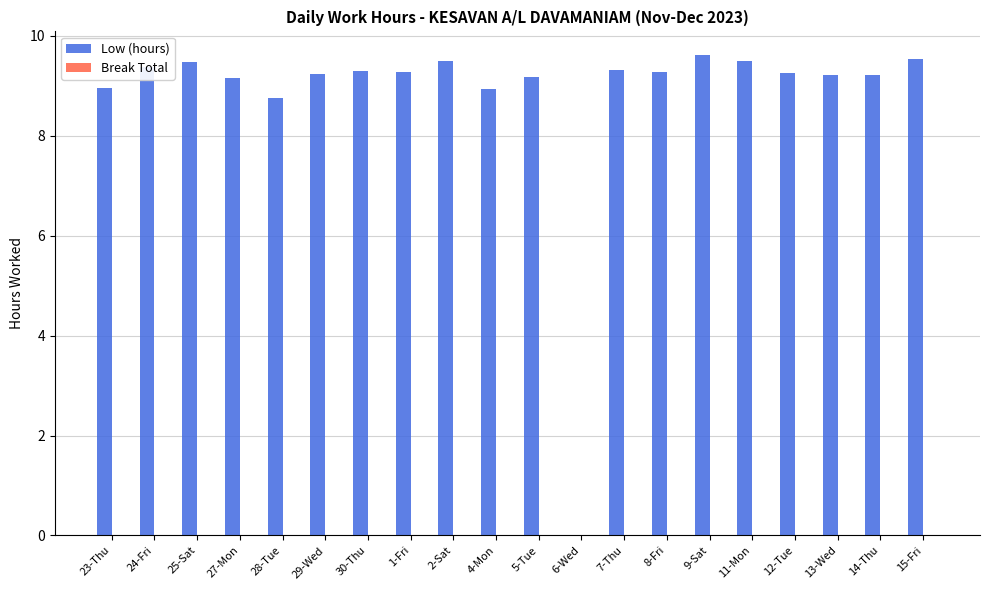

What is the change in value from 23-Thu to 12-Tue?

+0.3